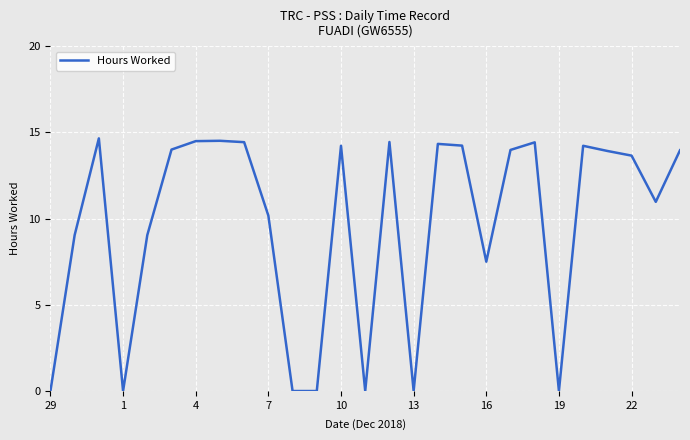

What is the difference between the maximum and minimum values?

14.7